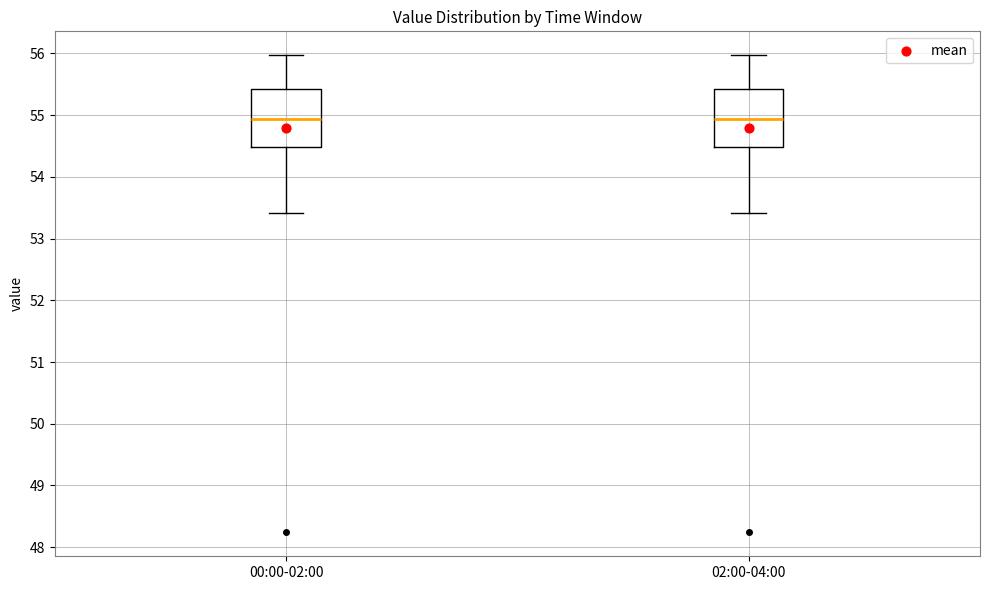

Reading left to right, transcribe this box plot: for each box, give where its median line is, the range the box spans, and where its two whiskers end, as read against the y-axis. The values are not printed on the chart, so give them approximately, as read against the axis.

00:00-02:00: median 54.9, box 54.5 to 55.4, whiskers 53.4 to 56.0
02:00-04:00: median 54.9, box 54.5 to 55.4, whiskers 53.4 to 56.0